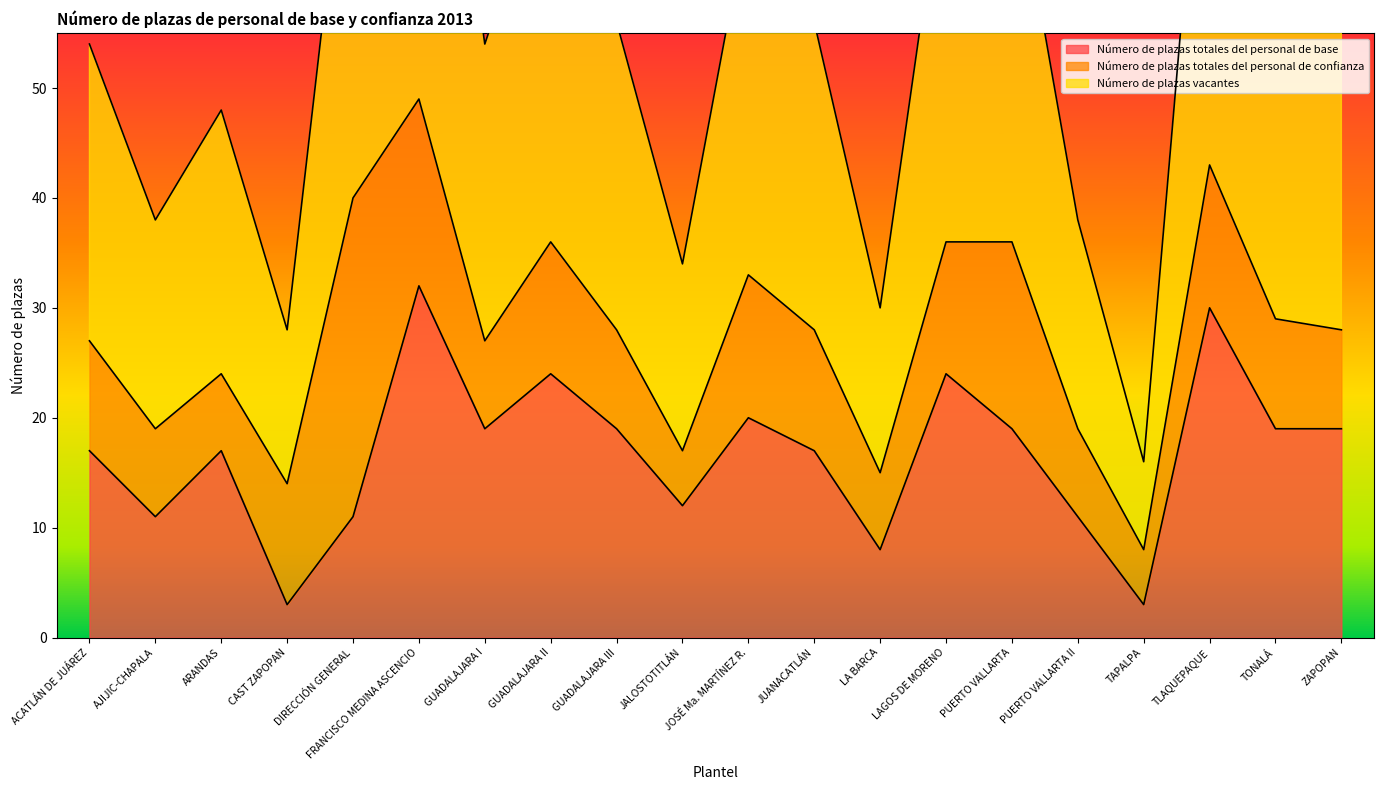

What is the label of the 19th point from the left?

TONALÁ